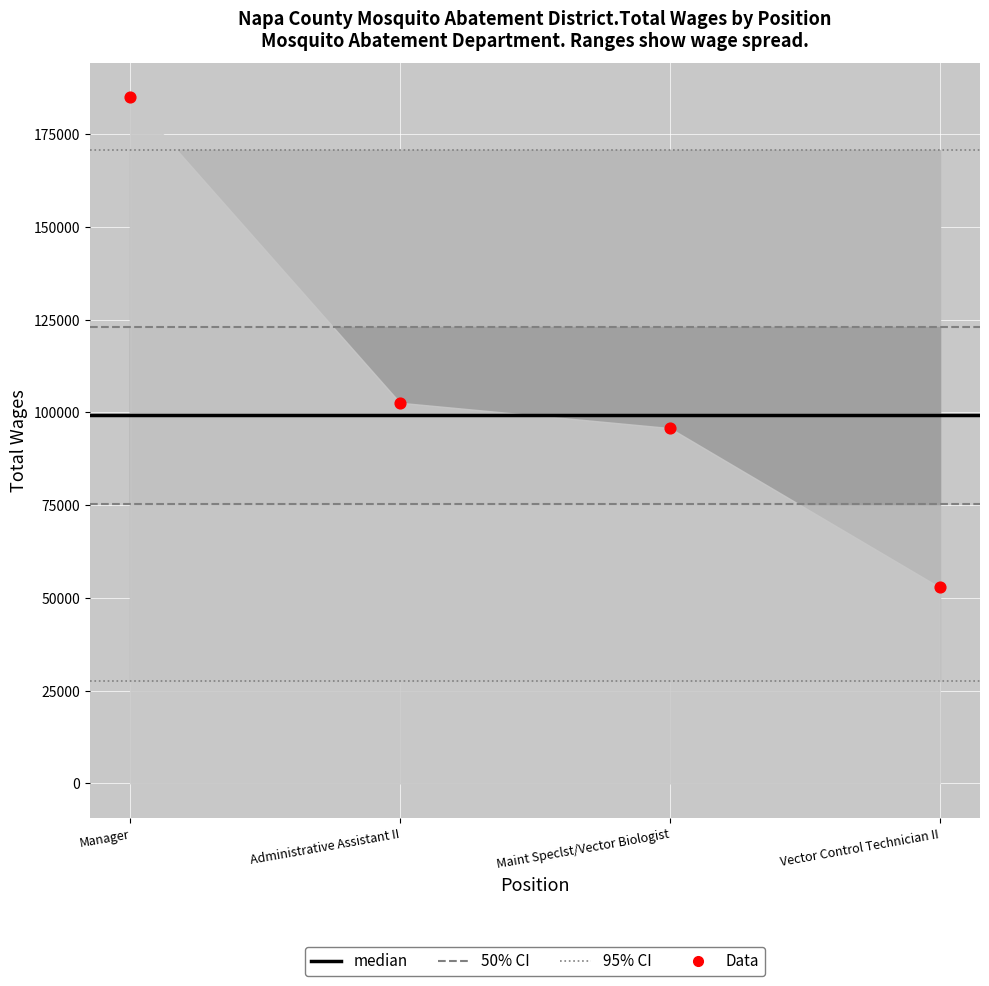

What Y value in the scatter plot is closest to 118865?

102571